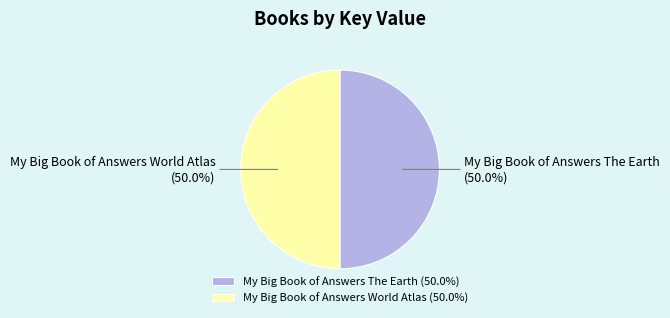

What is the ratio of the value at My Big Book of Answers The Earth to the value at My Big Book of Answers World Atlas?

1.0